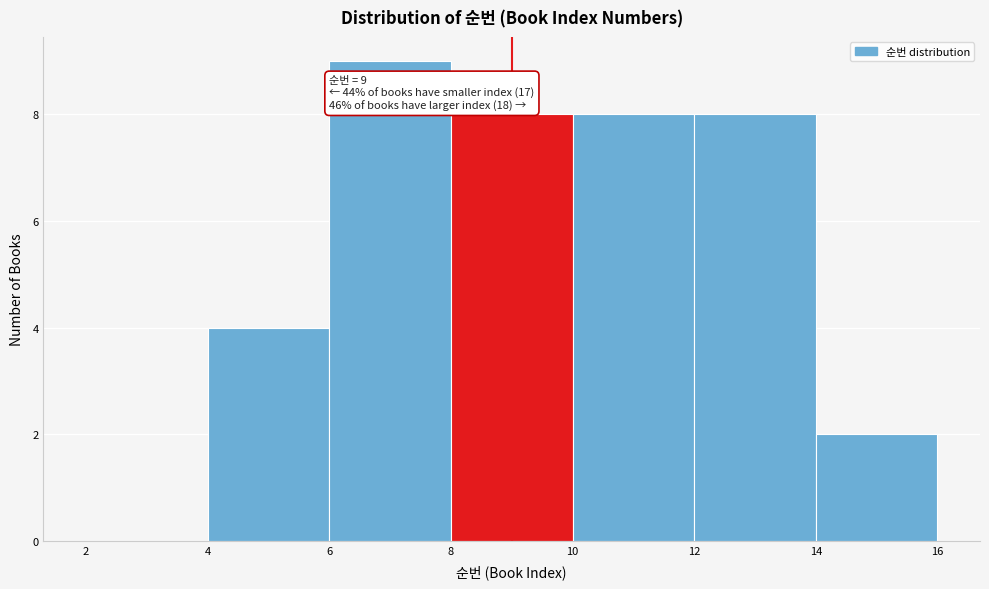

Which range on the x-axis has the tallest bar?

6 to 8